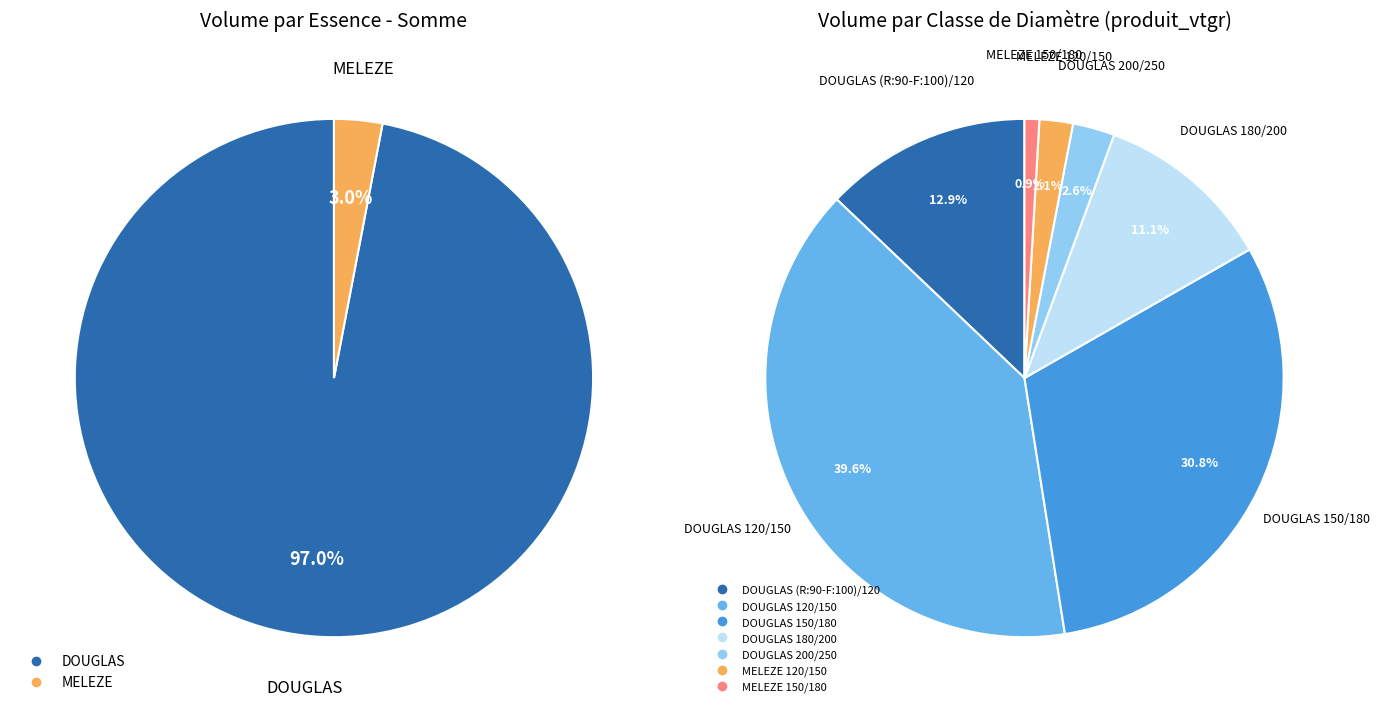

What percentage is NOT represented by DOUGLAS 200/250?

97.4%